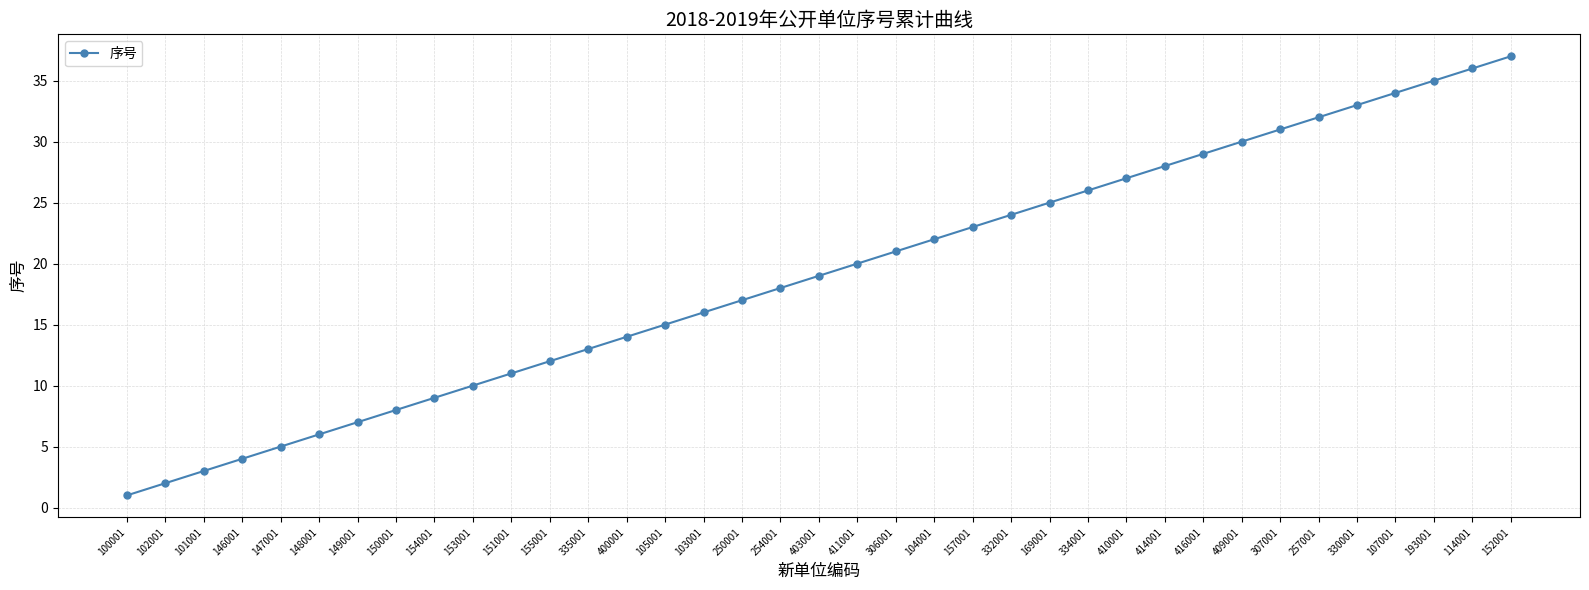

What is the label of the 26th point from the left?

334001